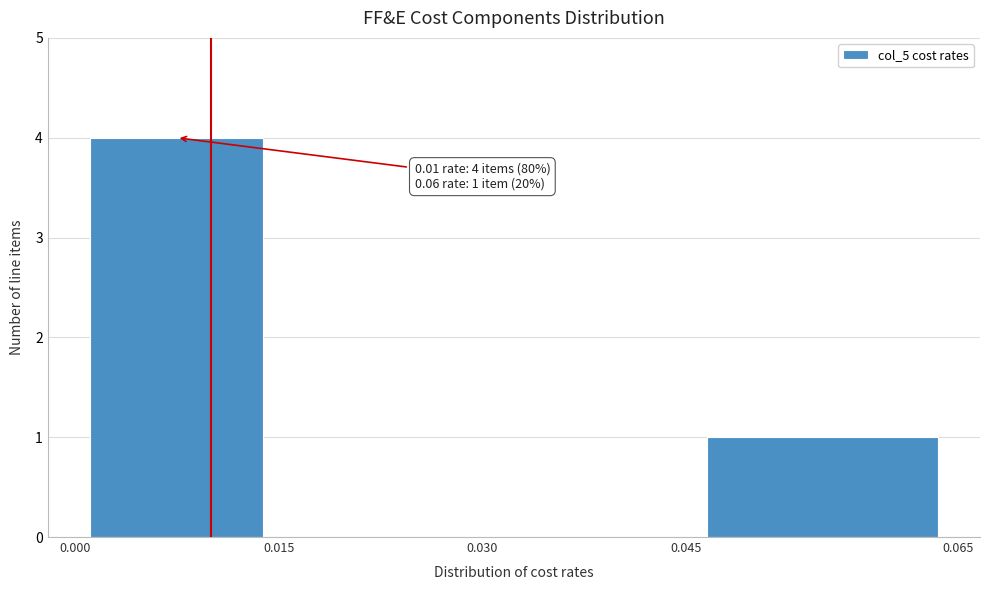

Which range on the x-axis has the tallest bar?

0.000 to 0.015